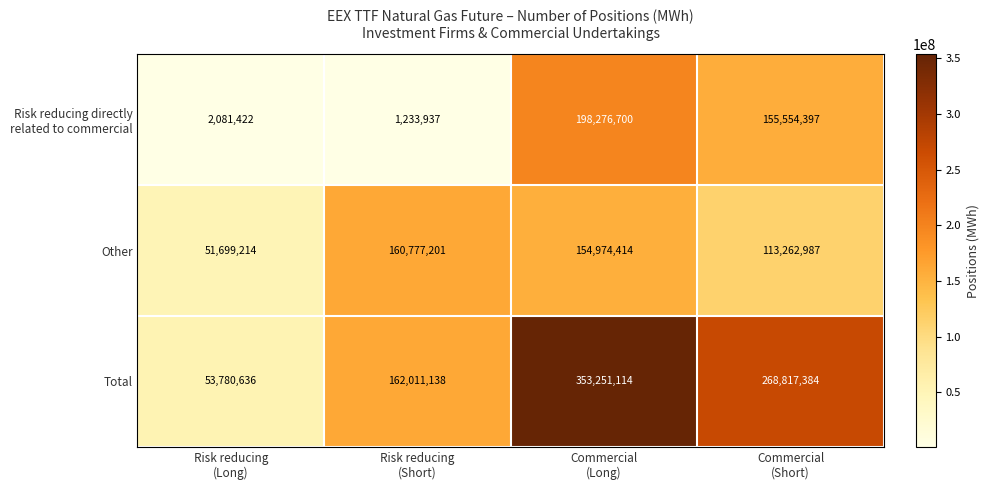

Count the number of data series in this chart.

3